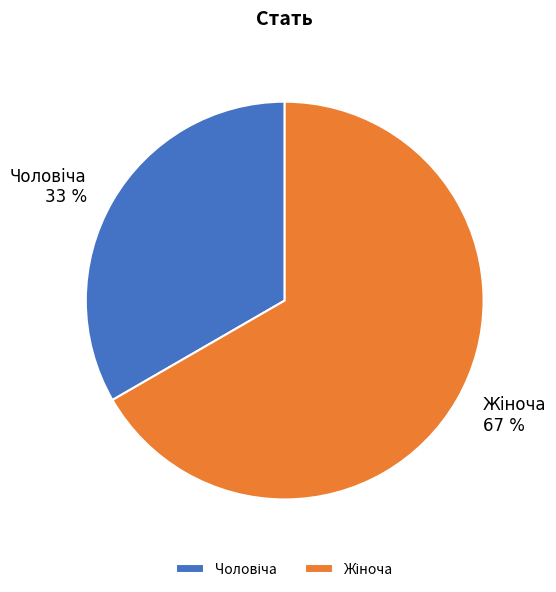

To the nearest percent, what is the average slice percentage?

50%